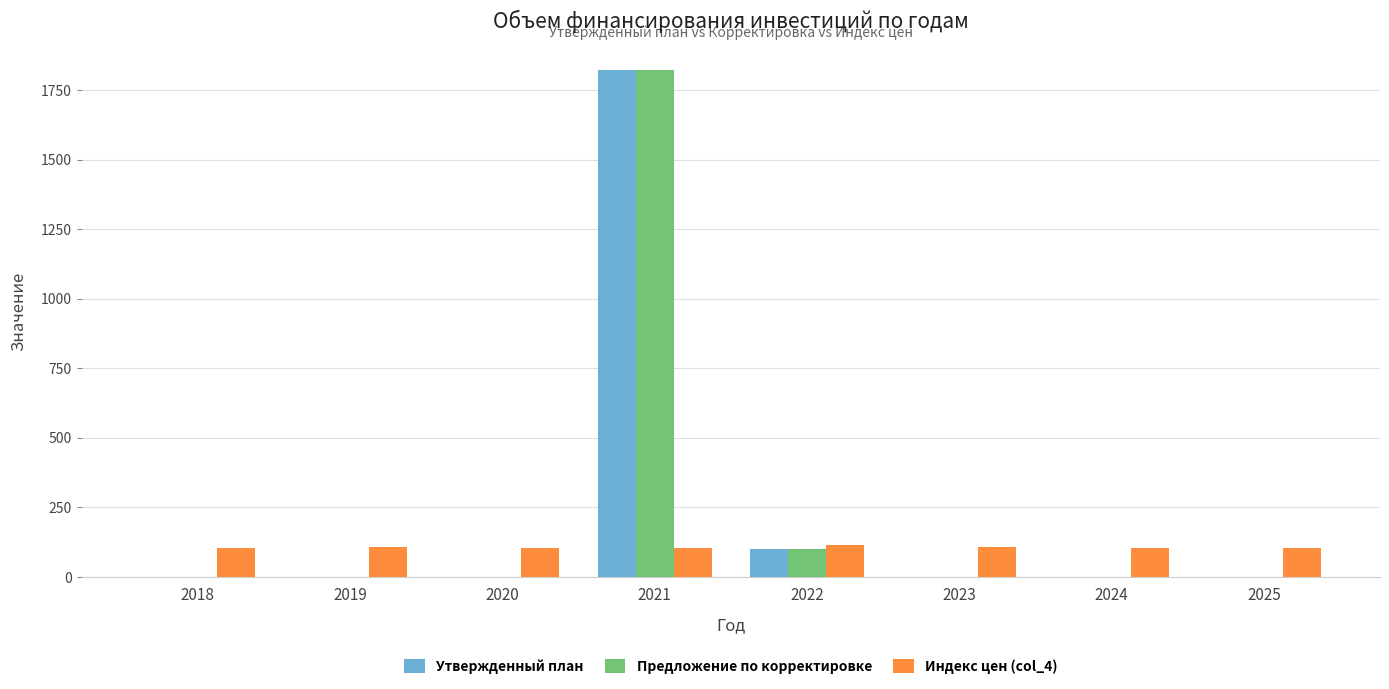

At which label is Утвержденный план closest to 910?

2022